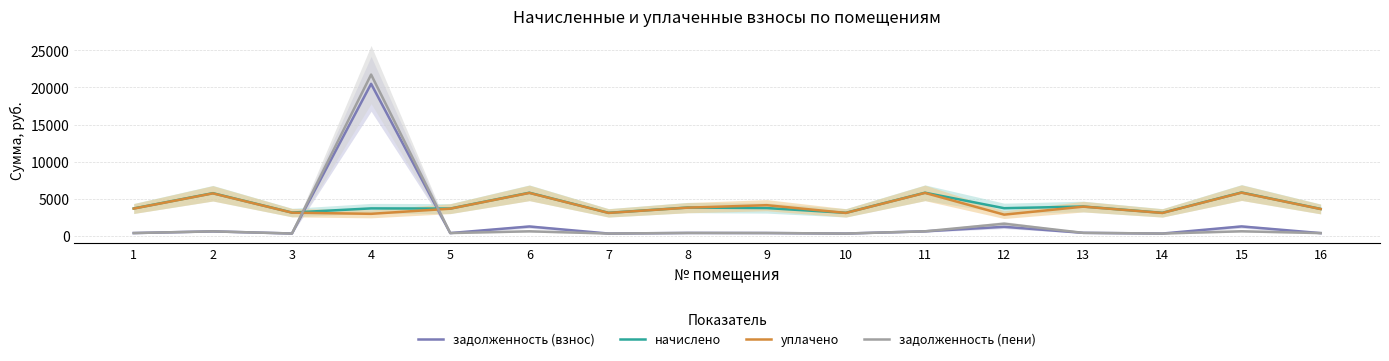

What is the value of the уплачено point at the 14th from the left?

3119.6